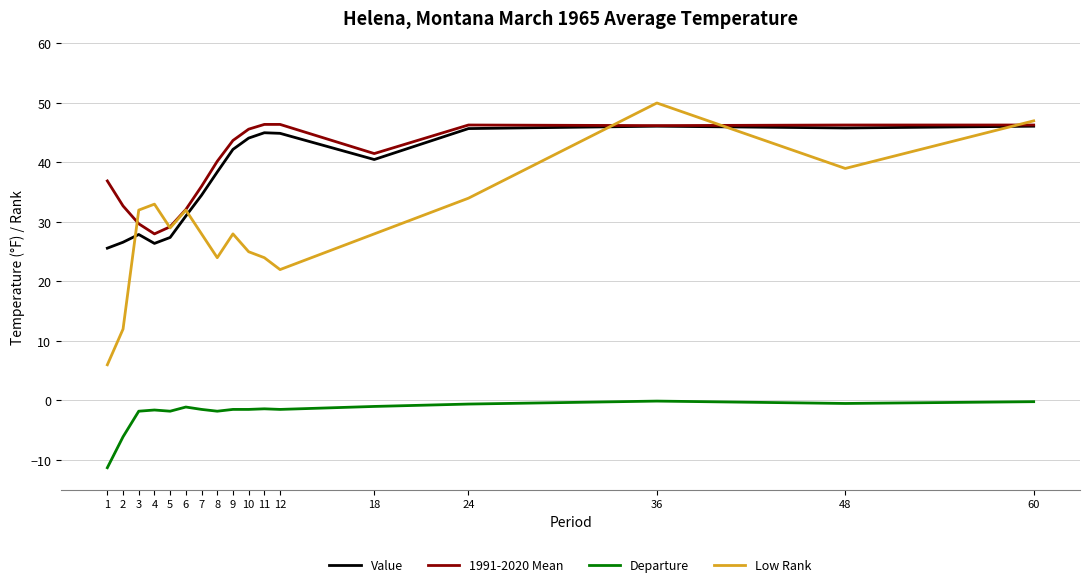

Is the value of Low Rank at 12 greater than the value of Value at 18?

No